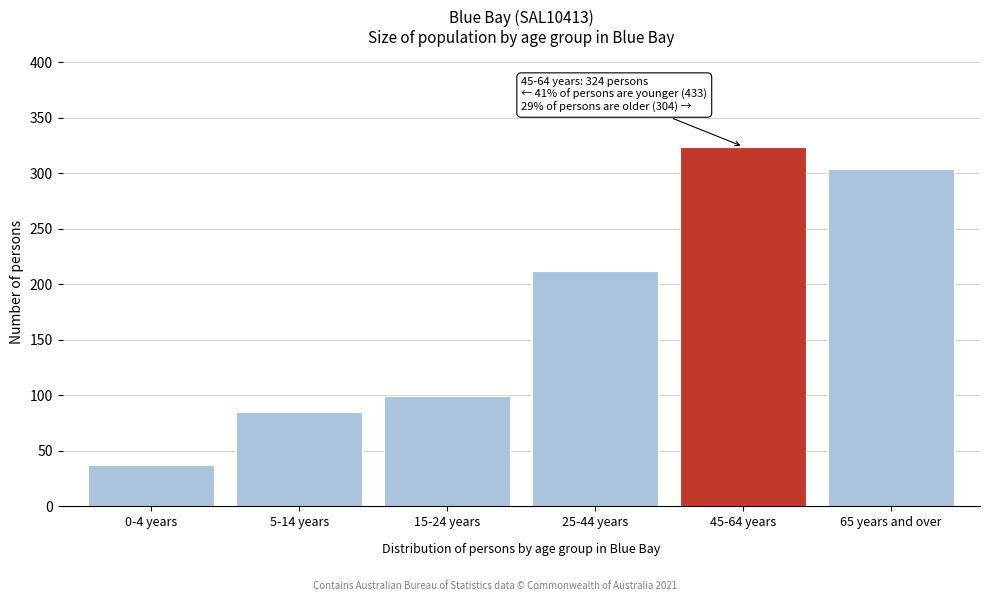

Reading right to left, what are all the values shown in this chart?

65 years and over=304	45-64 years=324	25-44 years=212	15-24 years=99	5-14 years=85	0-4 years=37